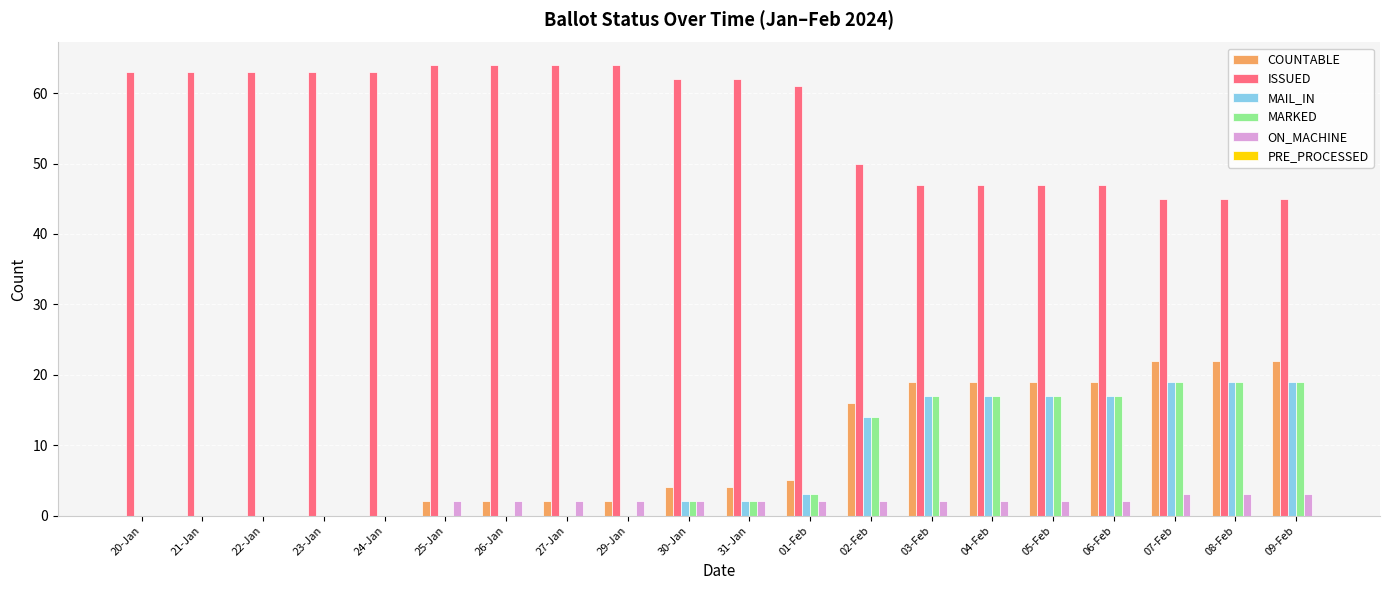

What is the sum of the COUNTABLE values at 29-Jan and 01-Feb?

7